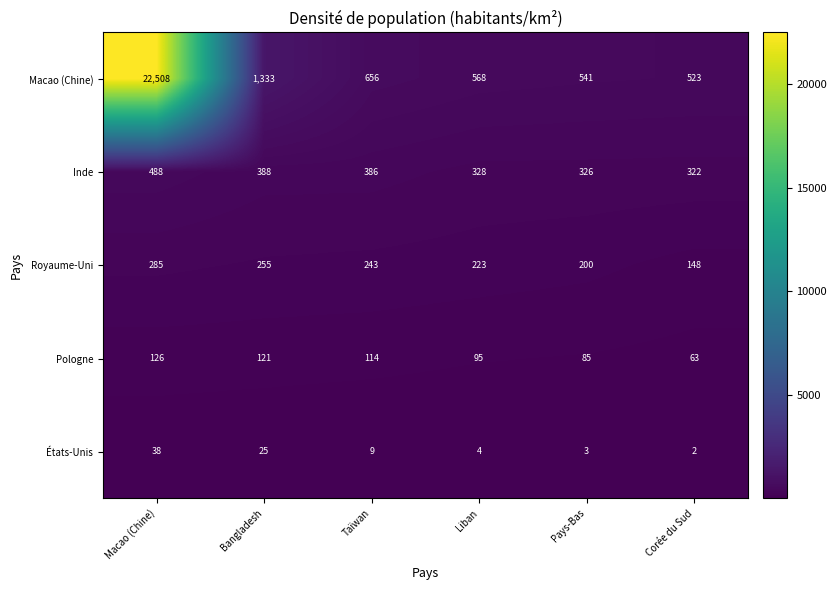

How many values in the Inde series are below 386?

3